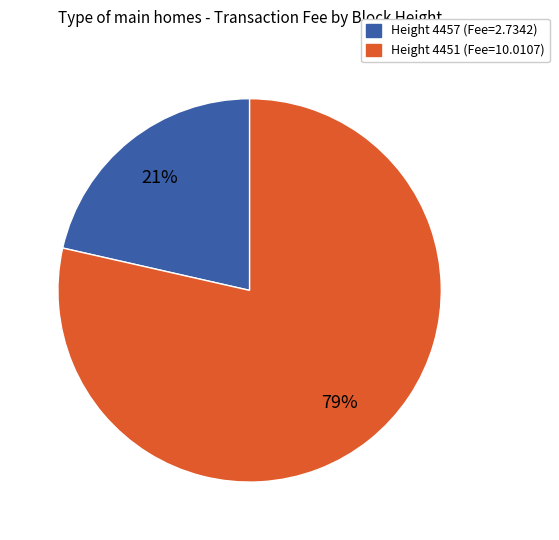

Is there any slice that represents more than half of the pie?

Yes